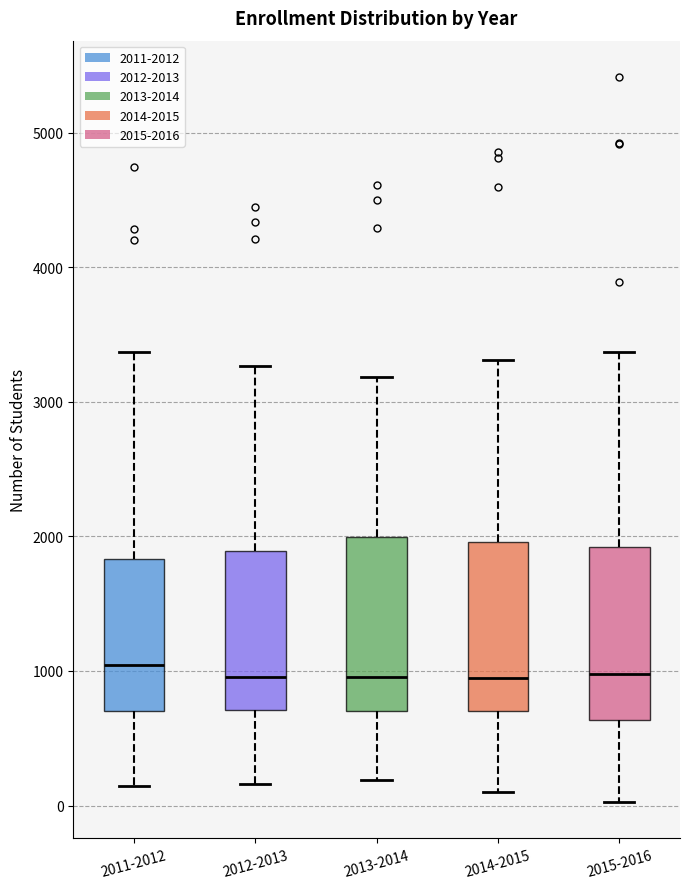

Reading left to right, read every box against the y-axis: the position of its median line, the range the box covers, and the ends of its whiskers. The values are not printed on the chart, so give them approximately, as read against the axis.

2011-2012: median 1000, box 700 to 1800, whiskers 100 to 3400
2012-2013: median 1000, box 700 to 1900, whiskers 200 to 3300
2013-2014: median 1000, box 700 to 2000, whiskers 200 to 3200
2014-2015: median 1000, box 700 to 2000, whiskers 100 to 3300
2015-2016: median 1000, box 600 to 1900, whiskers 0 to 3400